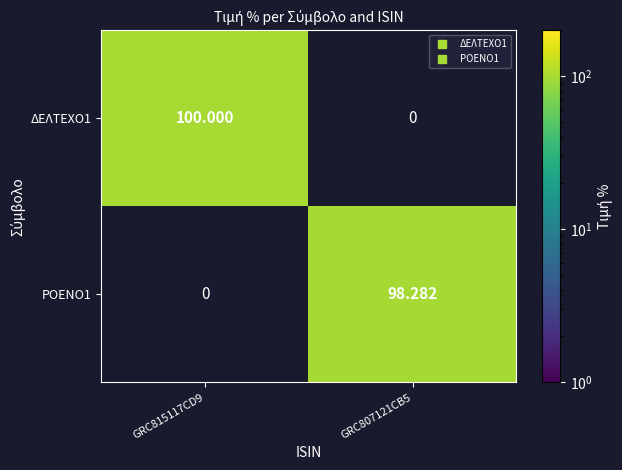

At which category does the chart reach its minimum across all series?

GRC807121CB5